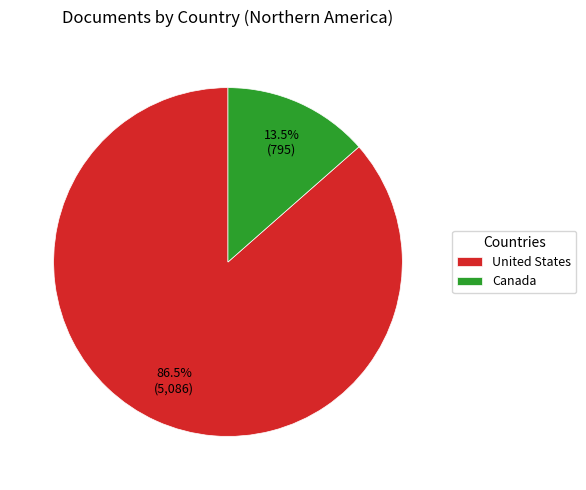

Which category has the smallest portion of the pie?

Canada